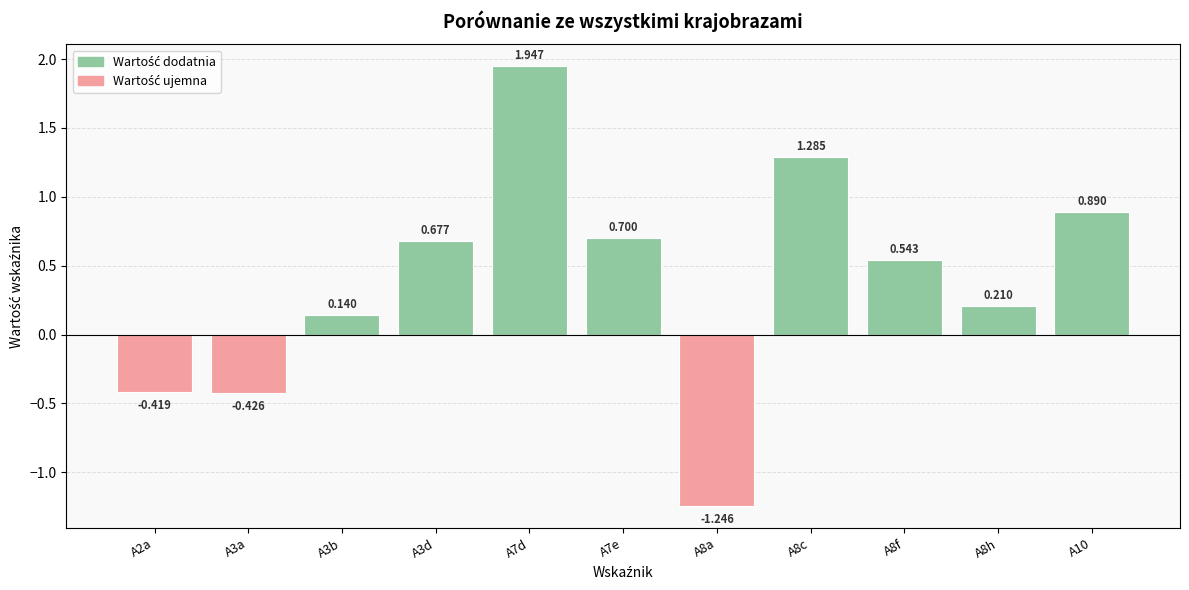

Which category has the highest value across all series?

A7d